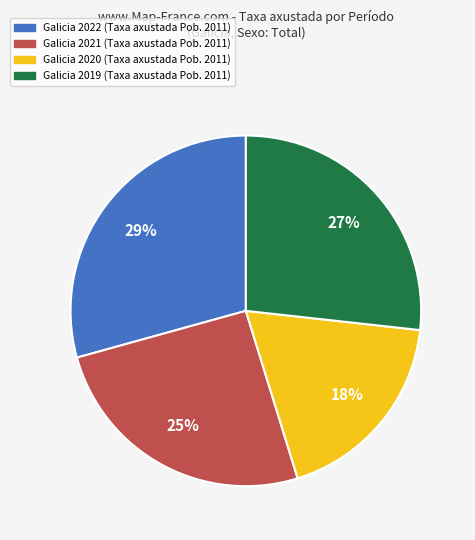

The Galicia 2020 slice represents 18% of the pie. True or false?

True